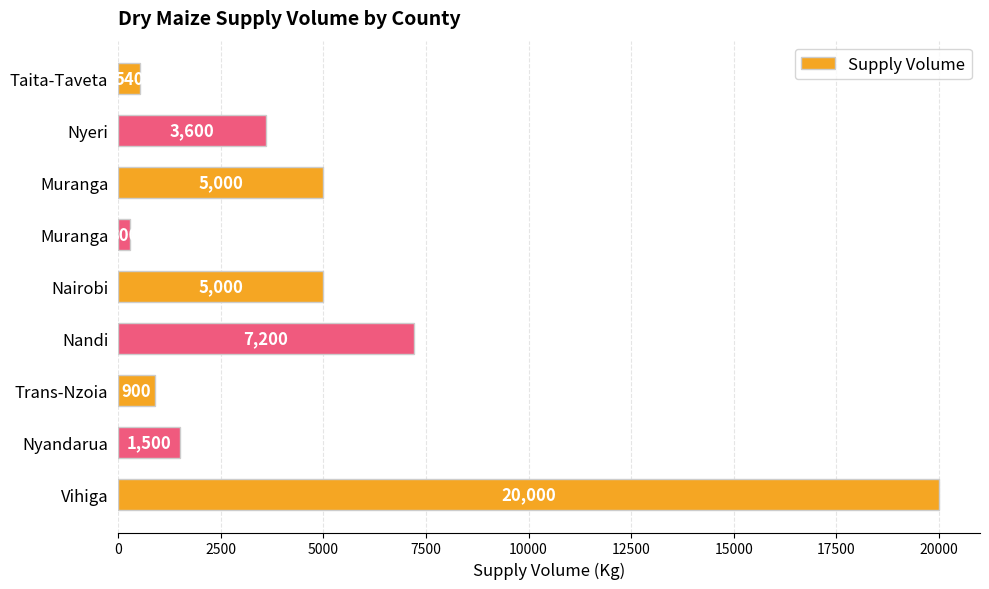

Does the chart contain any negative values?

No